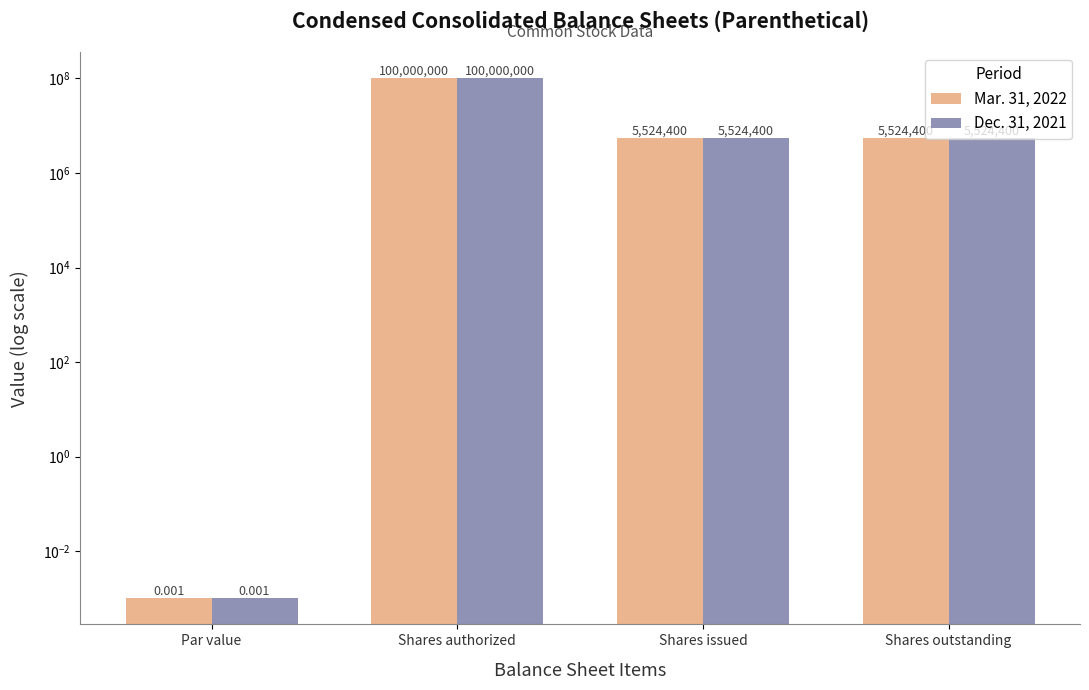

Which series changed the most between Par value and Shares issued?

Mar. 31, 2022